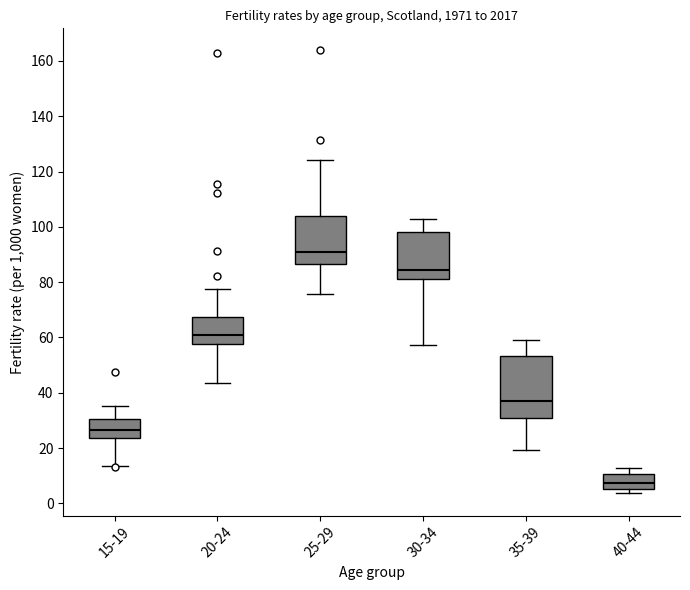

Which box is the tallest, from its lower edge to its upper edge?

35-39